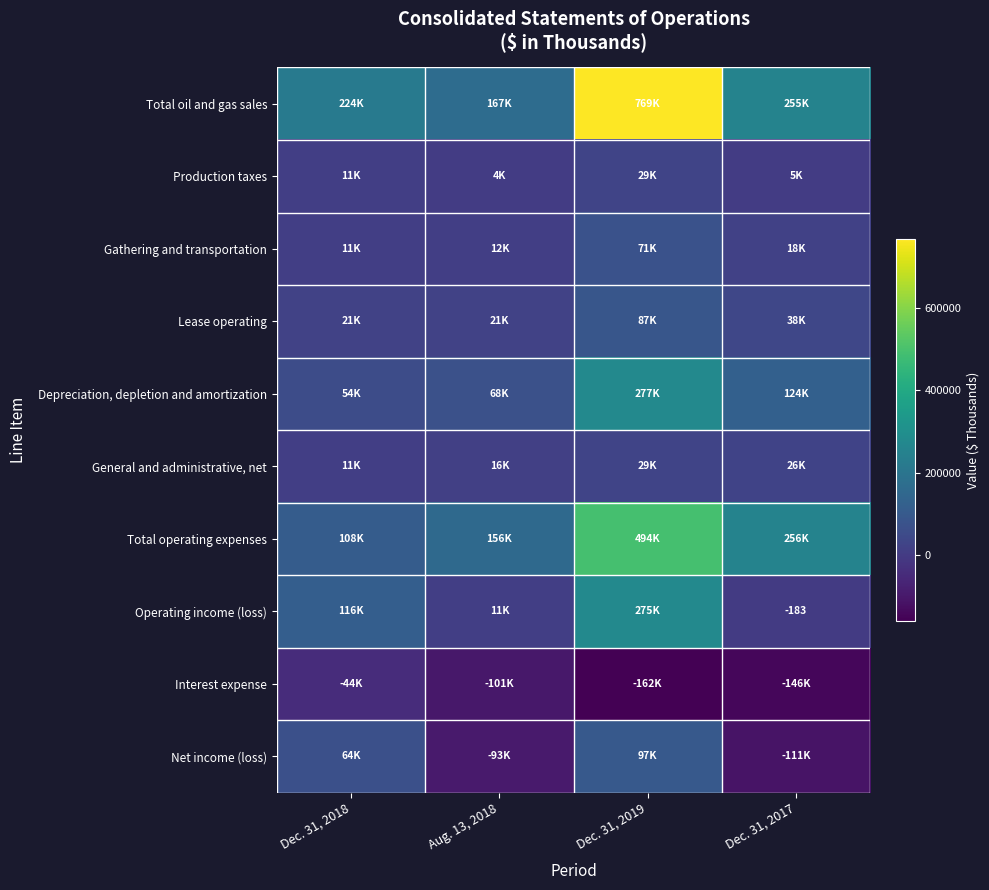

The Operating income (loss) series shows -183 at Dec. 31, 2017. True or false?

True